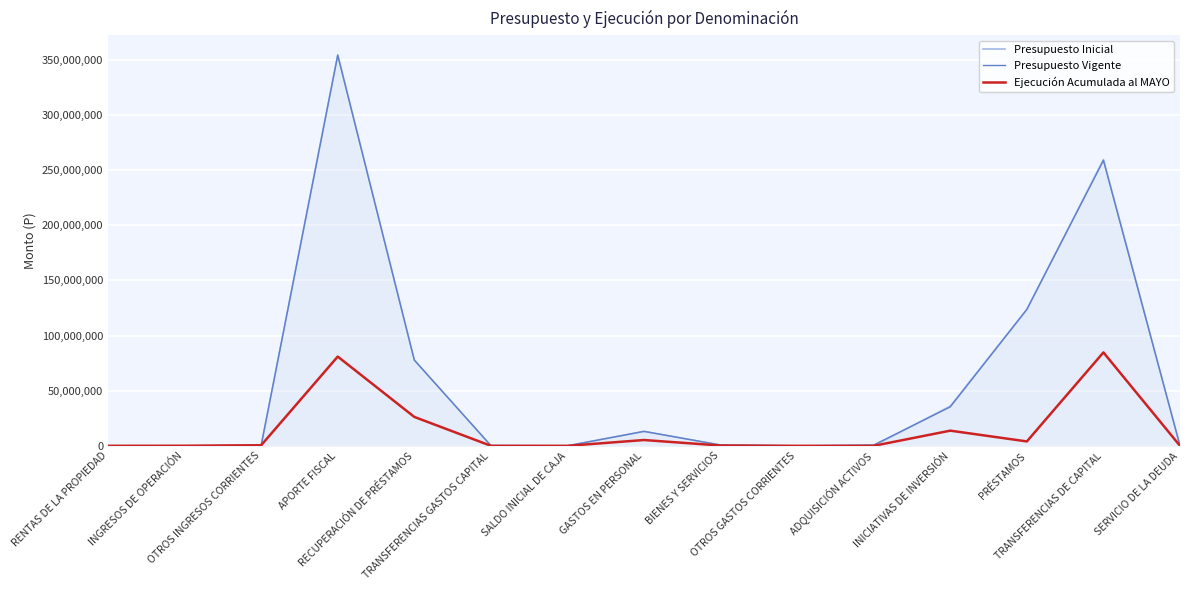

What is the maximum value for Presupuesto Inicial?

354609362